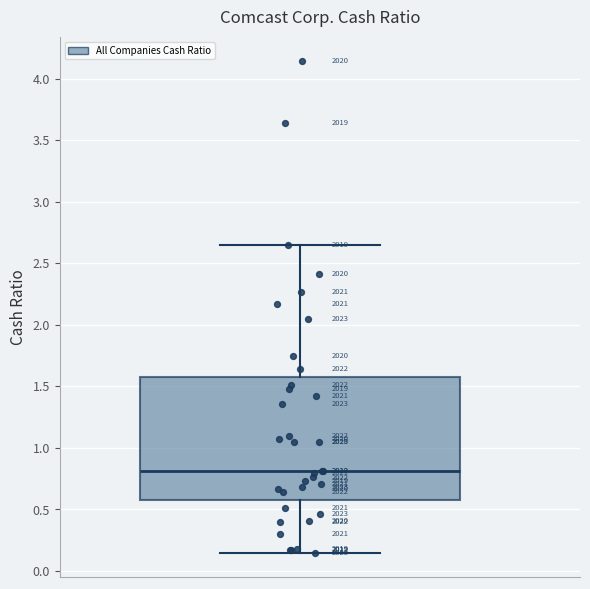

Where is the lower edge of the box on the y-axis? The values are not printed on the chart, so give them approximately, as read against the axis.

0.60